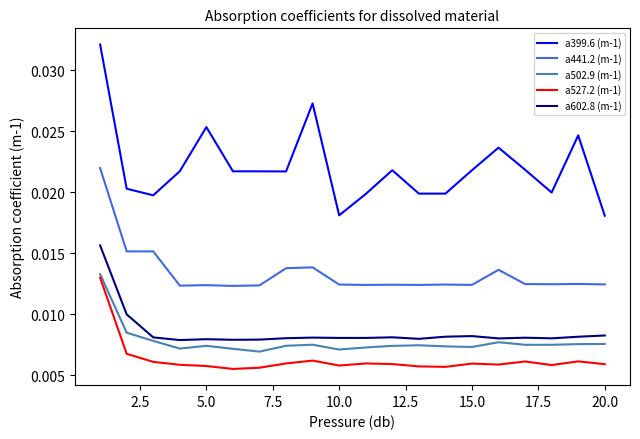

True or false: a502.9 (m-1) and a399.6 (m-1) cross at least once.

False